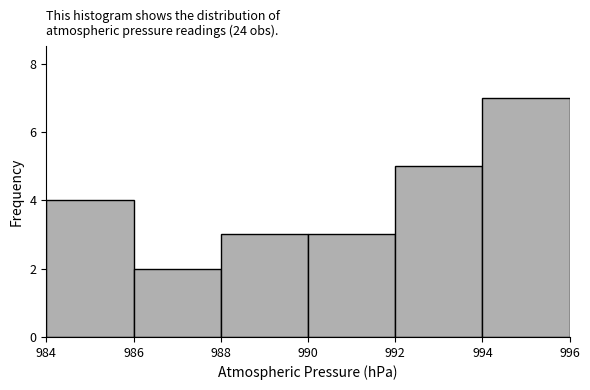

What is the height of the bar covering 994 to 996 on the x-axis? The values are not printed on the chart, so give them approximately, as read against the axis.

7